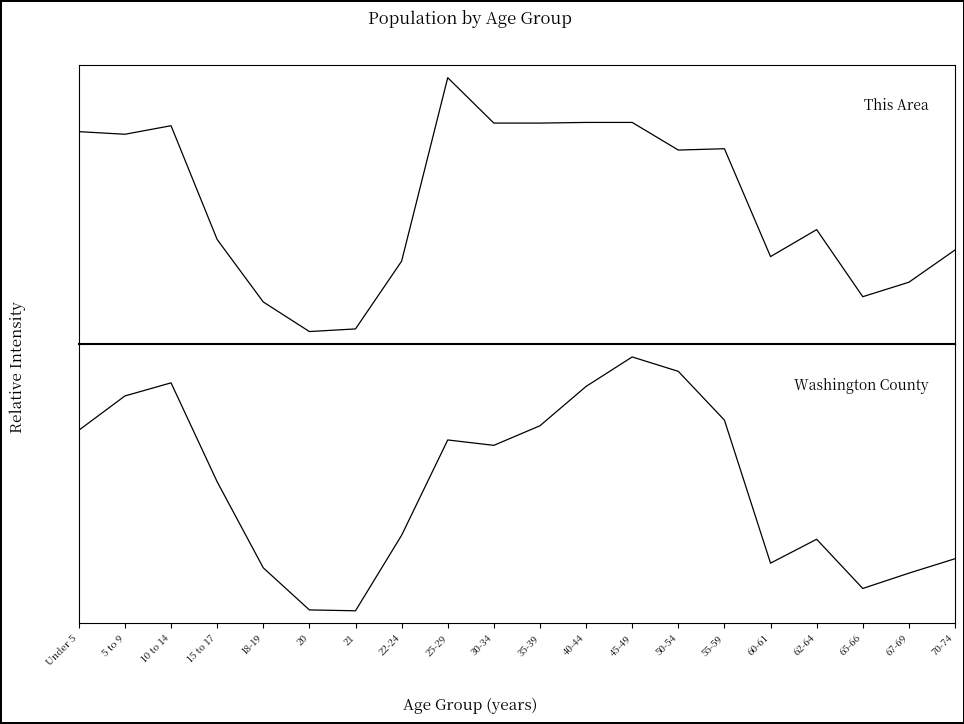

Reading right to left, transcribe all the data shown in this chart.

This Area: 70-74=0.3	67-69=0.2	65-66=0.1	62-64=0.4	60-61=0.3	55-59=0.7	50-54=0.7	45-49=0.8	40-44=0.8	35-39=0.8	30-34=0.8	25-29=1.0	22-24=0.3	21=0.0	20=0.0	18-19=0.1	15 to 17=0.4	10 to 14=0.8	5 to 9=0.8	Under 5=0.8
Washington County: 70-74=0.2	67-69=0.1	65-66=0.1	62-64=0.3	60-61=0.2	55-59=0.8	50-54=0.9	45-49=1.0	40-44=0.9	35-39=0.7	30-34=0.7	25-29=0.7	22-24=0.3	21=0.0	20=0.0	18-19=0.2	15 to 17=0.5	10 to 14=0.9	5 to 9=0.8	Under 5=0.7